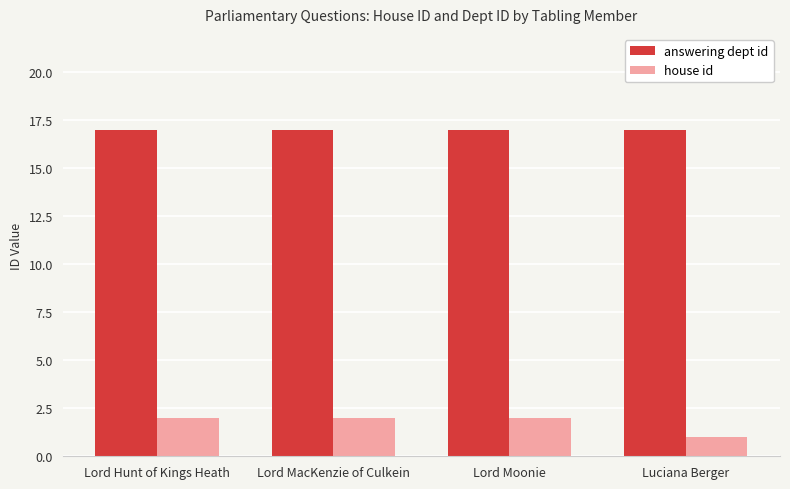

What is the value of the answering dept id bar at the 2nd from the left?

17